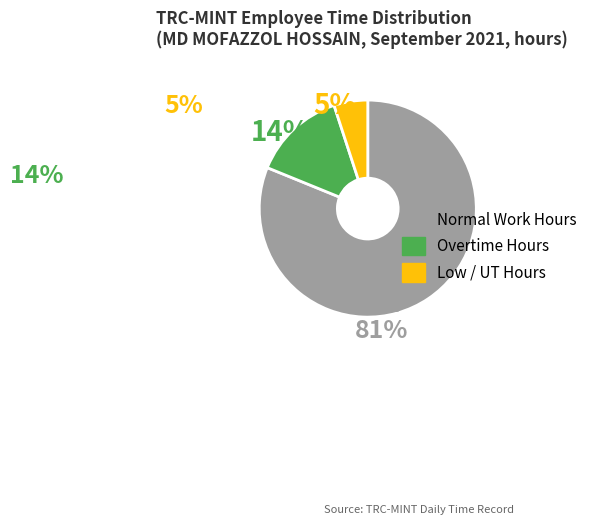

Which series has the widest spread of values?

Normal Work